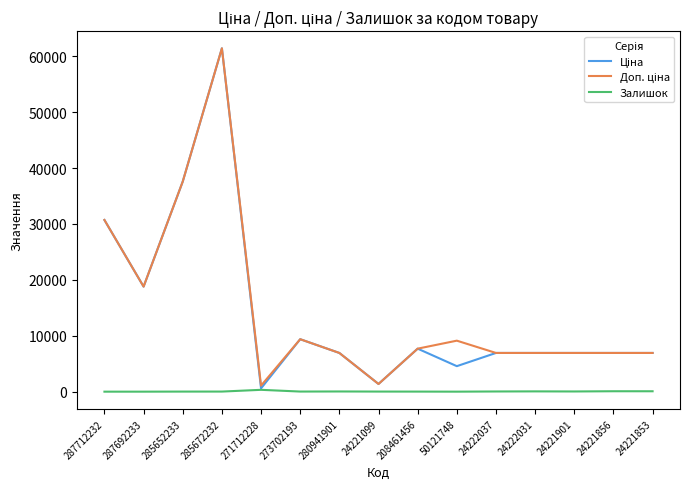

What value does the Залишок series have at 285672232?

16.0